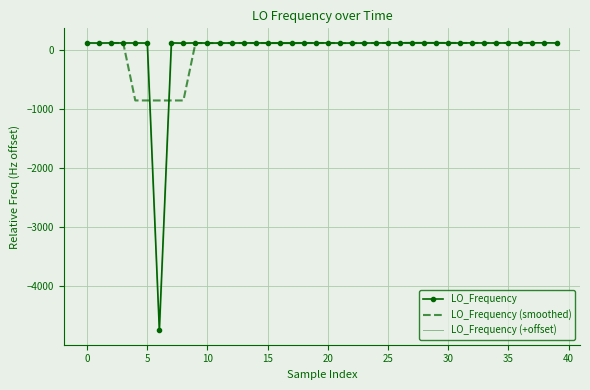

What is the difference between the second highest and second lowest values?

5.5